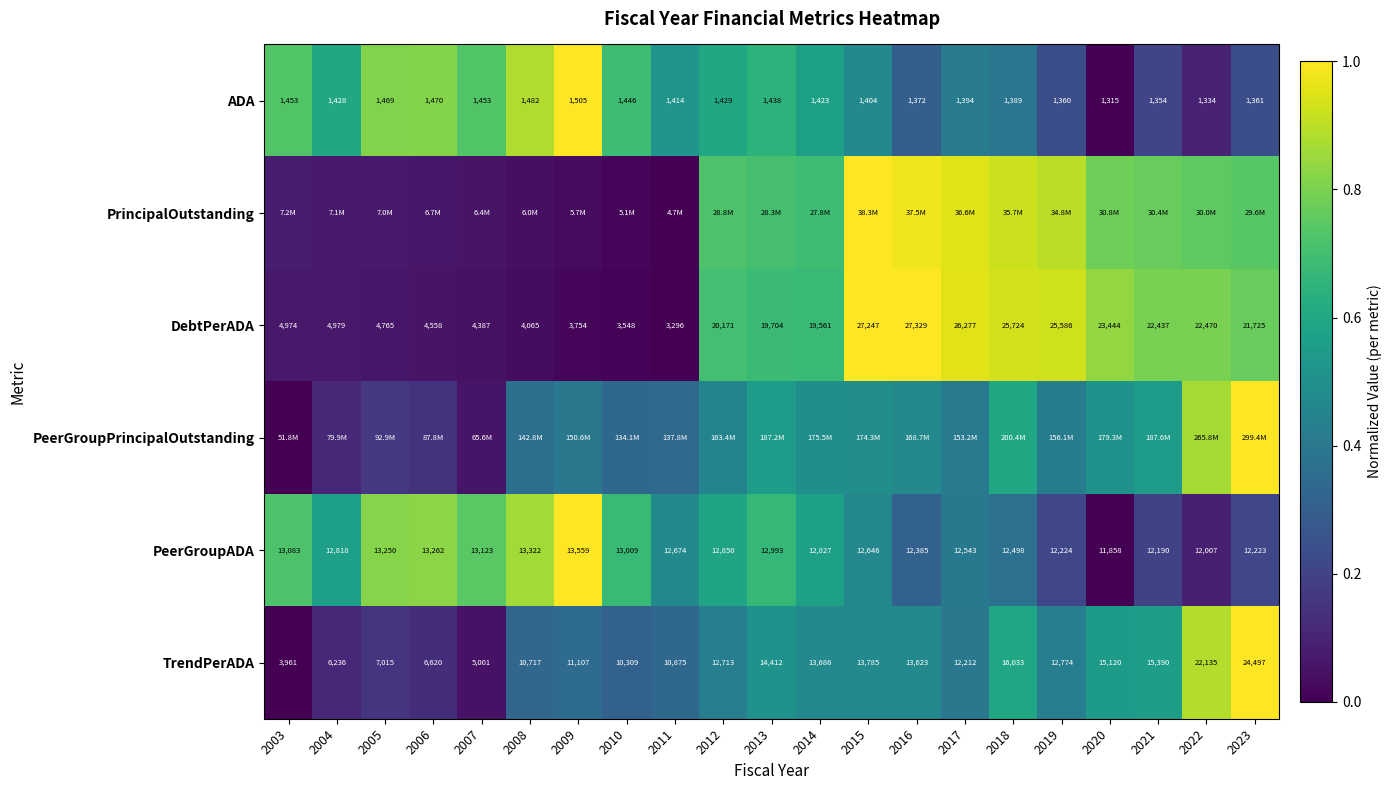

What is the maximum value shown in the chart?

1.0